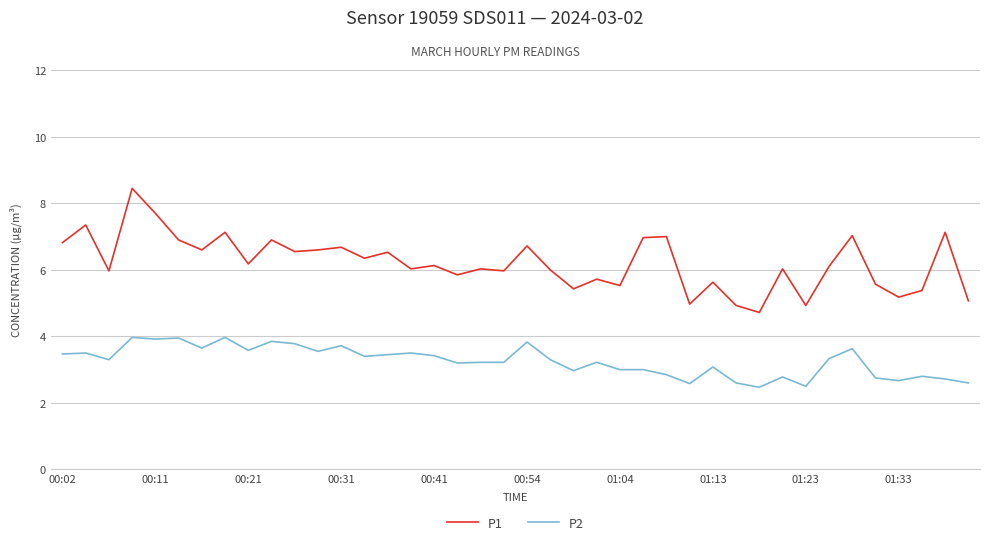

Which series has the largest range (max minus min)?

P1